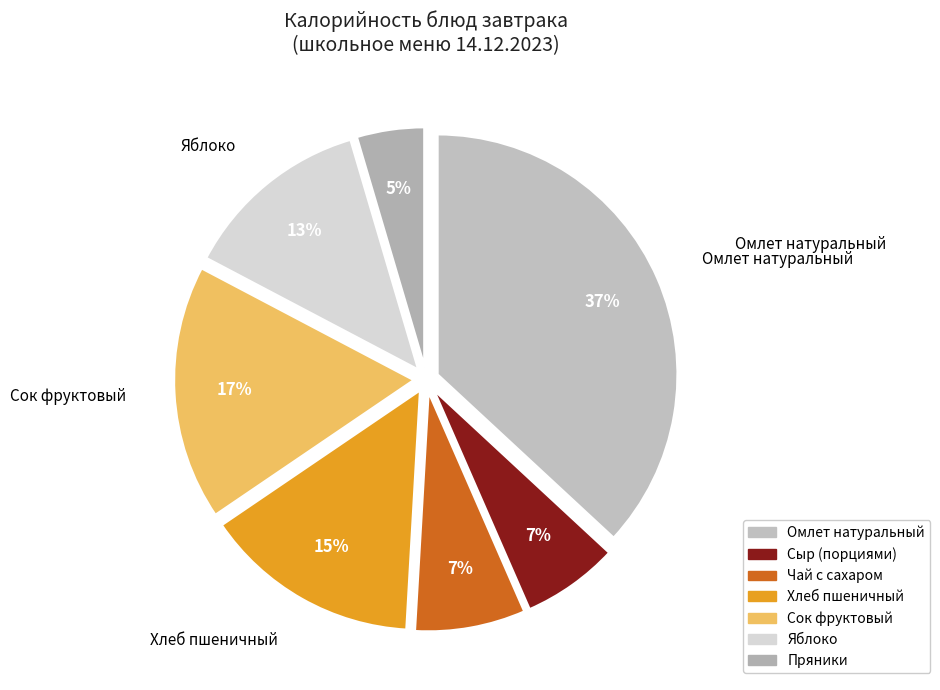

Count the number of slices in the pie.

7